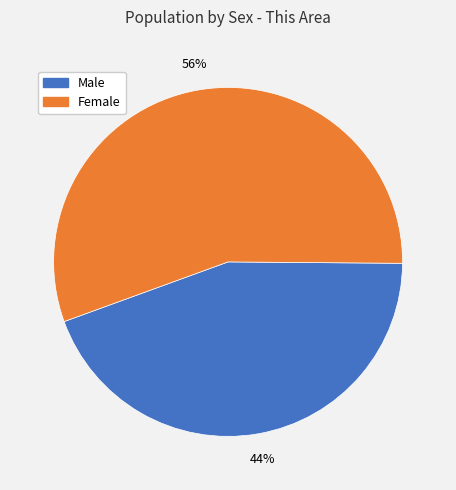

What is the ratio of the value at Male to the value at Female?

0.8